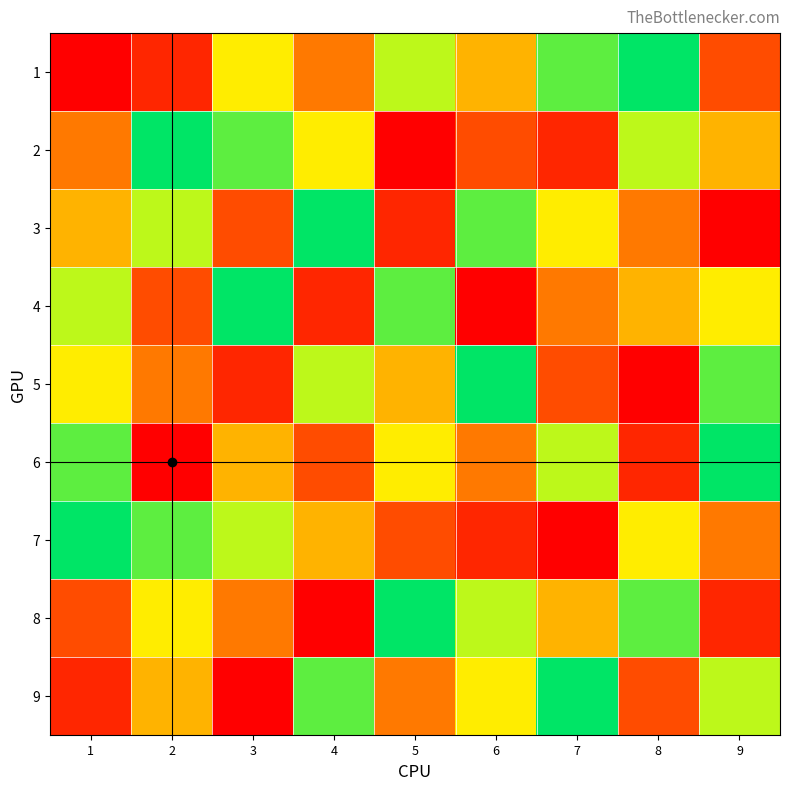

What is the approximate value of 5 at 8?

1